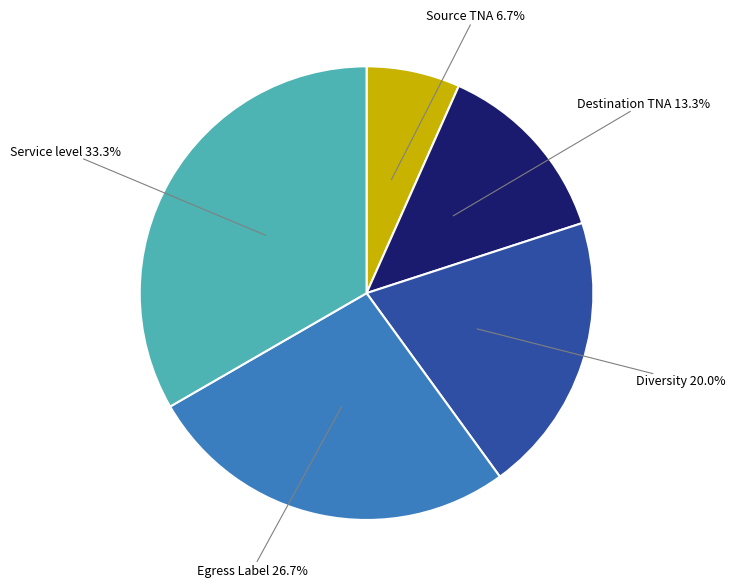

Does any single category account for the majority?

No